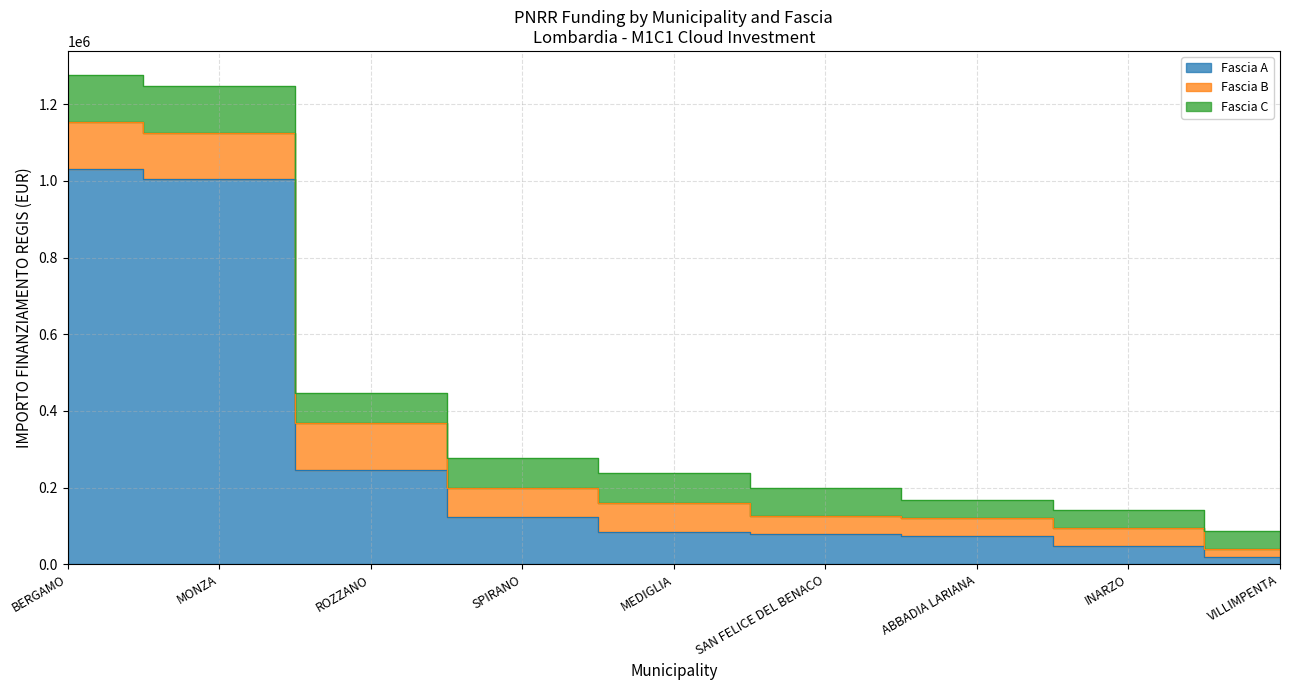

Is it true that Fascia A equals 1003880 at MONZA?

True